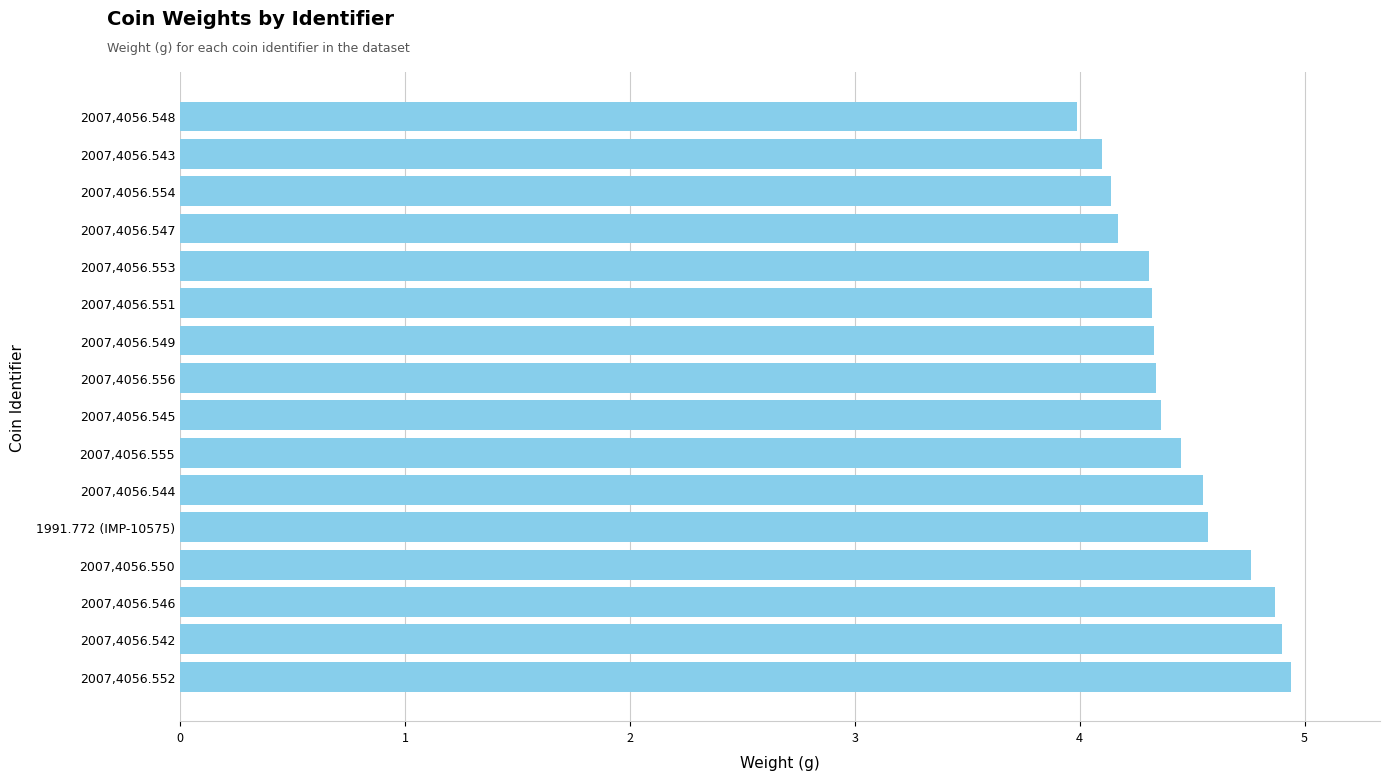

How many data points are less than 4?

1